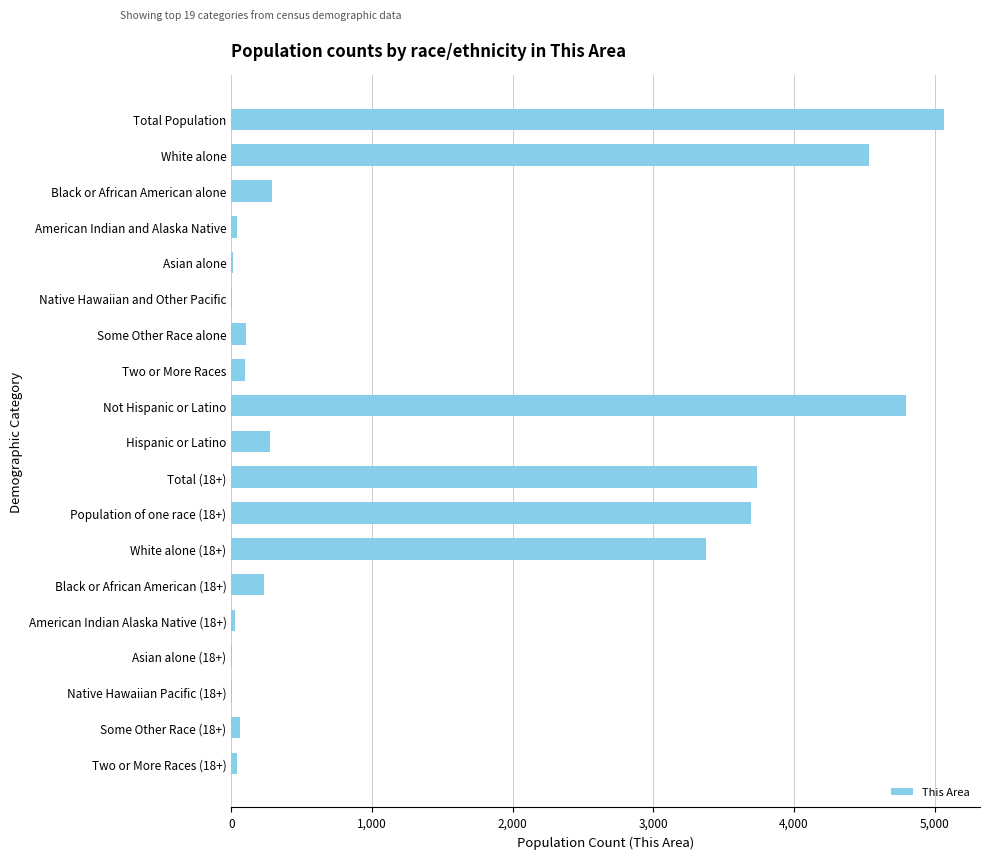

The chart shows a value of 7618 at White alone. True or false?

False